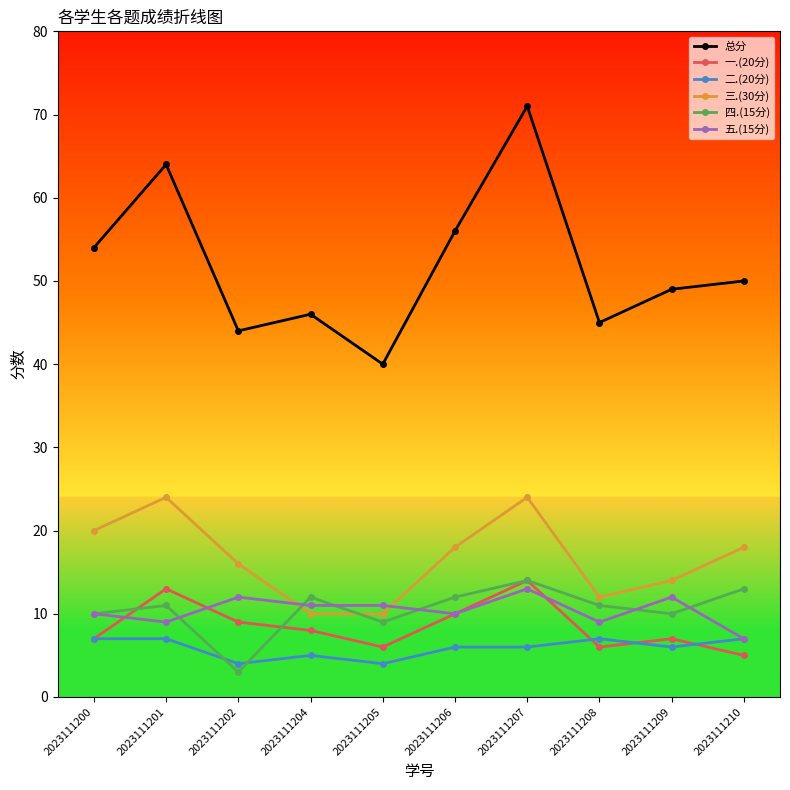

What is the value of the 四.(15分) point at the 6th from the left?

12